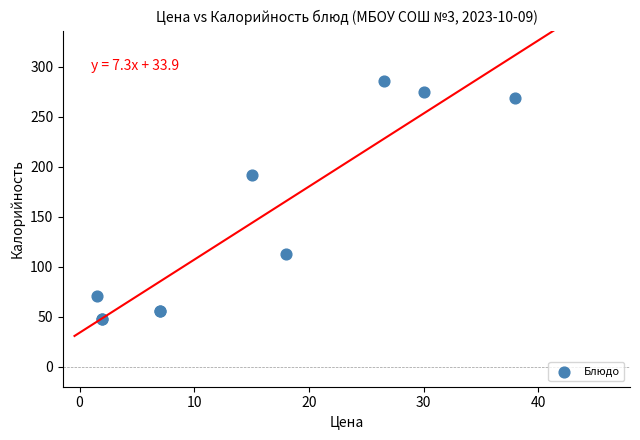

What Y value in the scatter plot is closest to 167?

192